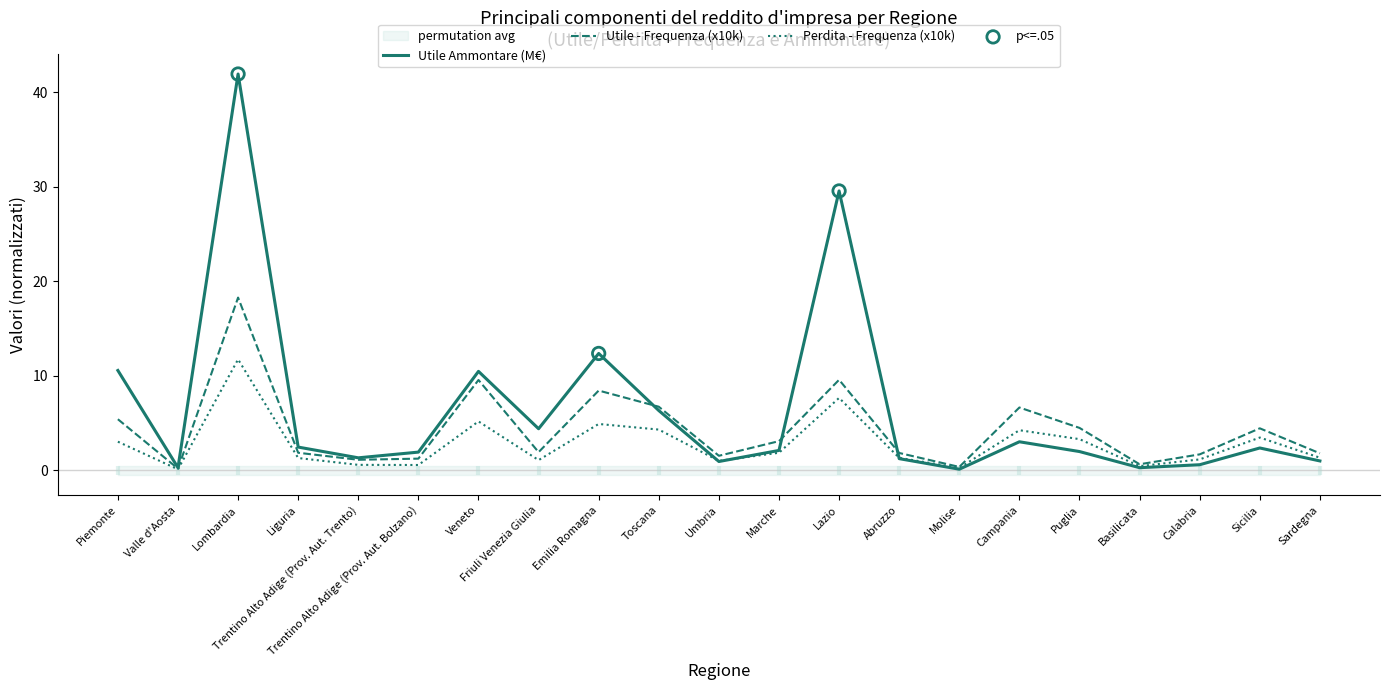

Is the value of Utile - Ammontare (migliaia euro) at Umbria greater than the value of Utile - Frequenza at Sicilia?

No